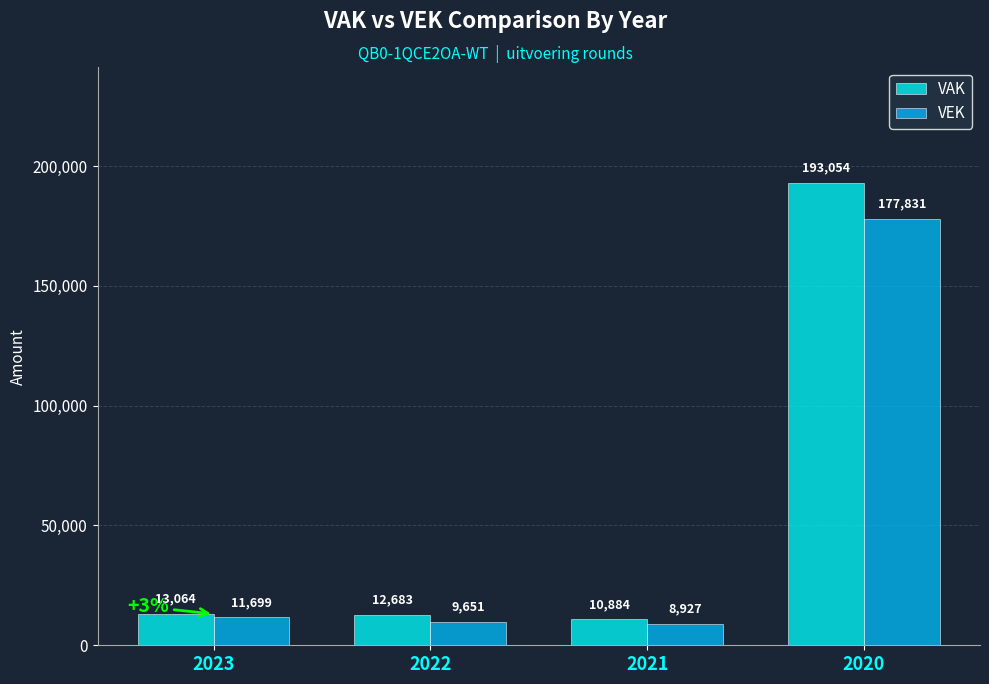

Which label corresponds to the largest value in the chart?

2020